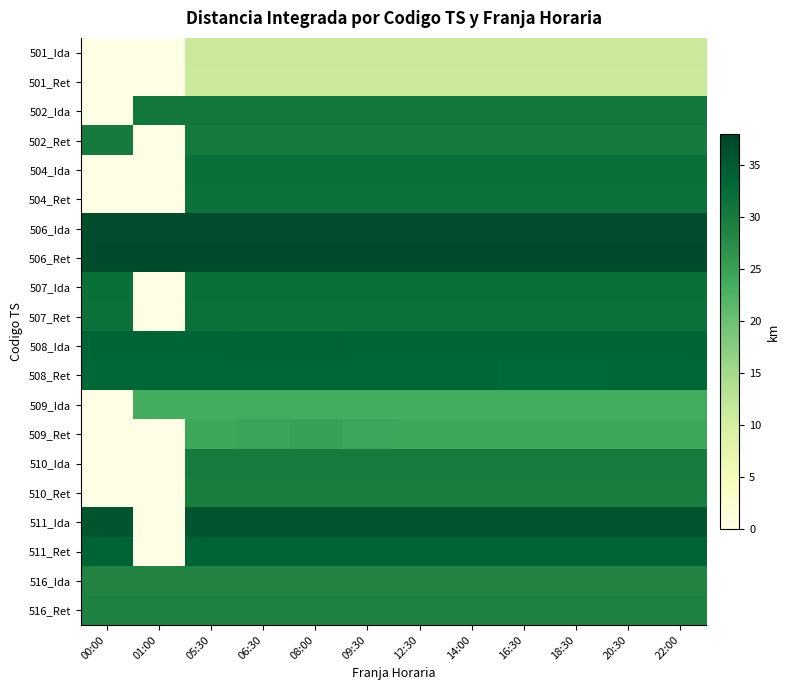

What is the greatest value displayed?

37.0